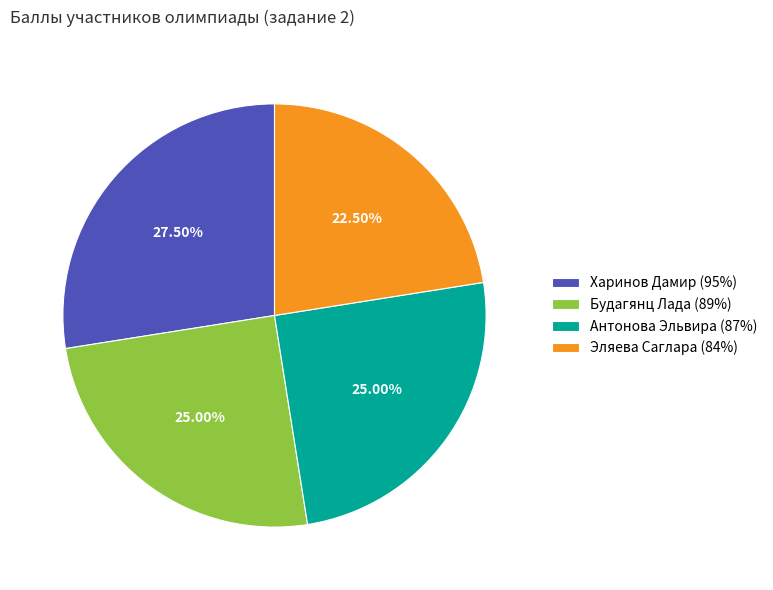

Is Будагянц Лада (89%) the majority of the pie?

No